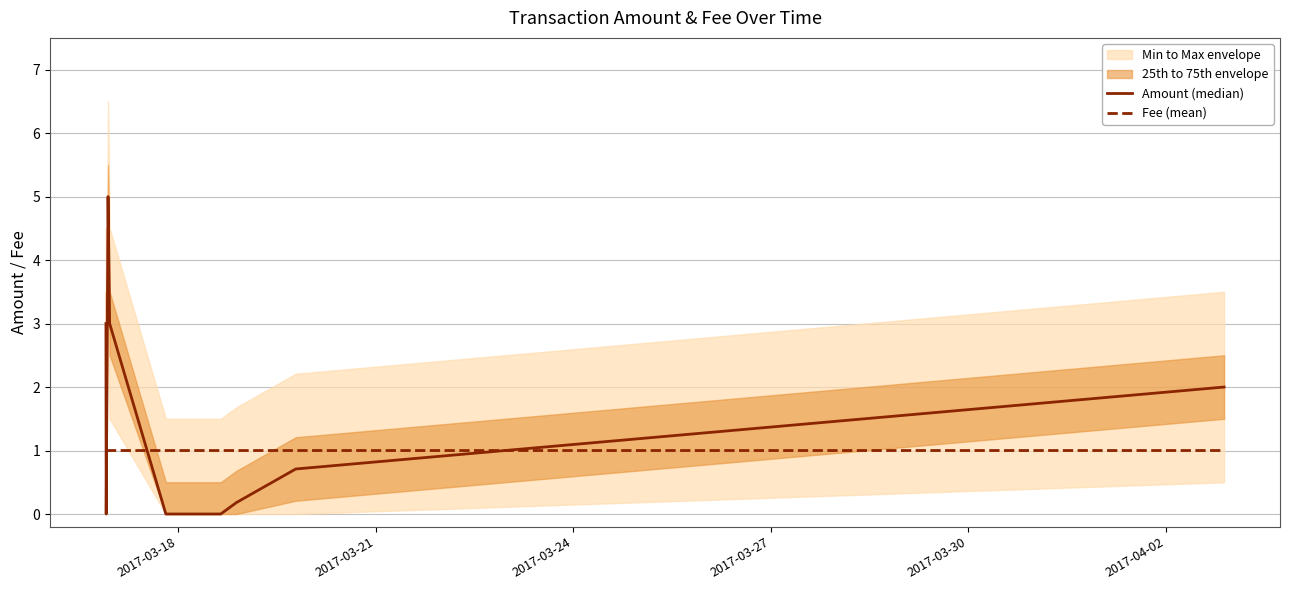

Which series ends up on top after the final intersection of Amount (median) and Fee (mean)?

Amount (median)